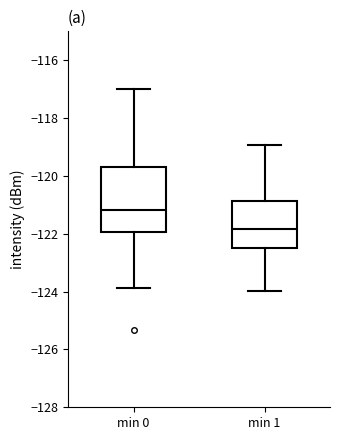

Reading left to right, transcribe this box plot: for each box, give where its median line is, the range the box spans, and where its two whiskers end, as read against the y-axis. The values are not printed on the chart, so give them approximately, as read against the axis.

min 0: median -121.2, box -122.0 to -119.6, whiskers -123.8 to -117.0
min 1: median -121.8, box -122.4 to -120.8, whiskers -124.0 to -119.0